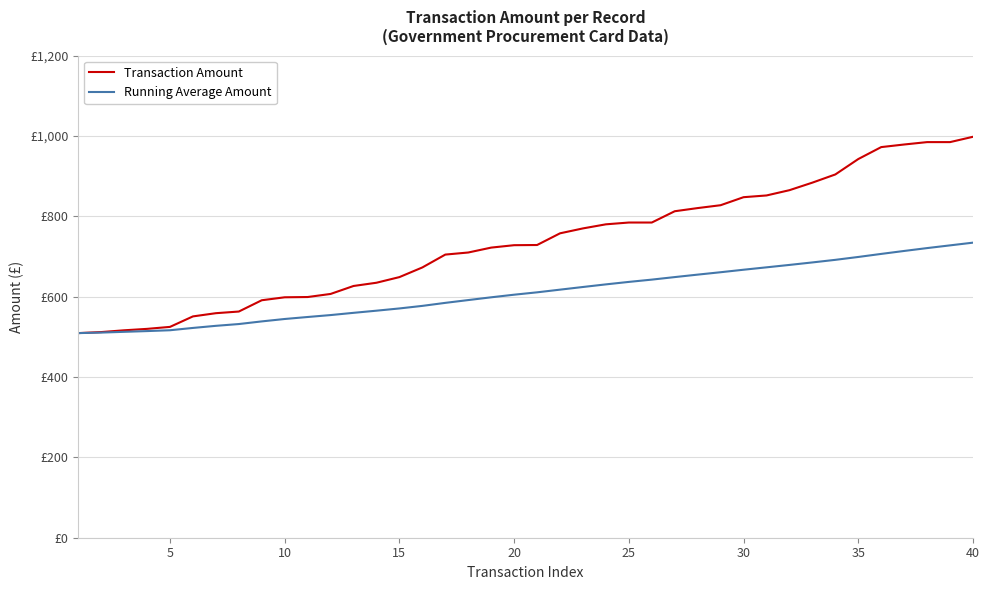

What is the value of the Transaction Amount point at the 35th from the left?

942.5